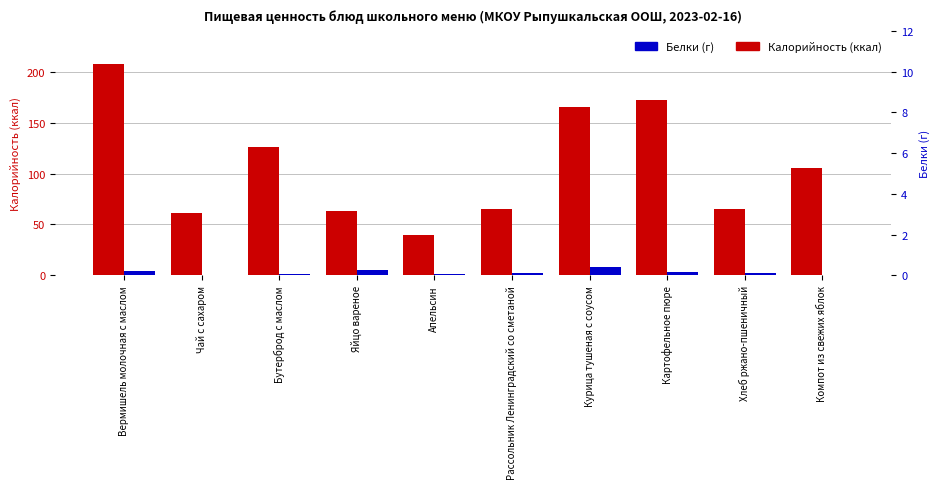

Are the bars grouped side by side (vs. stacked)?

Yes